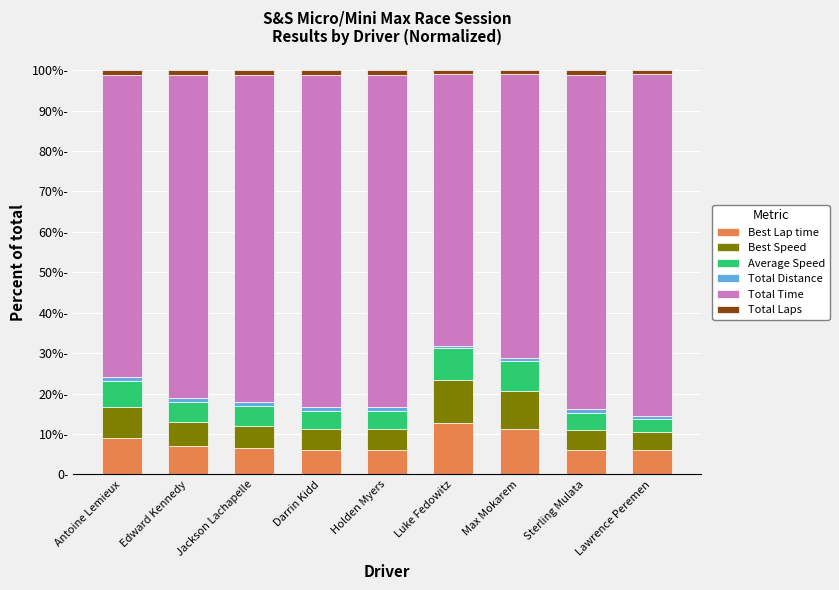

Which has a higher value, Max Mokarem or Jackson Lachapelle?

Max Mokarem